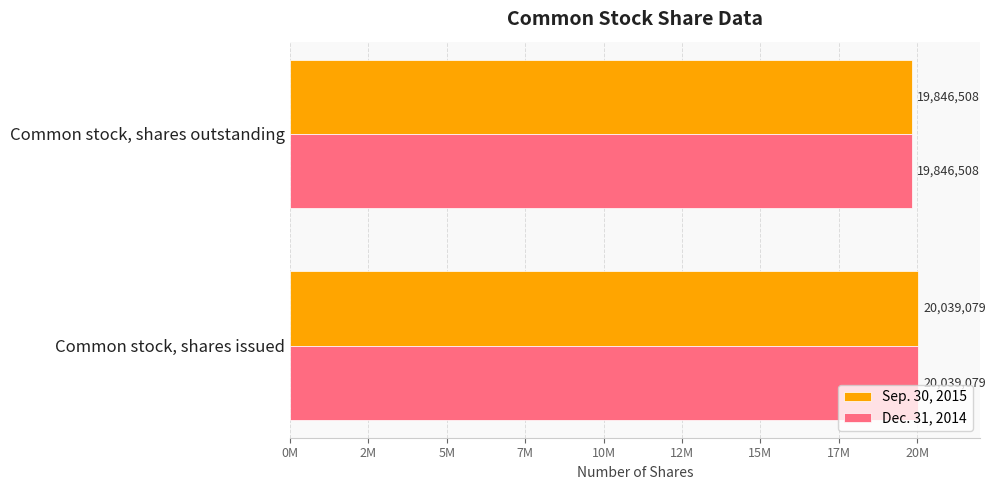

What are all the series names shown in the legend?

Sep. 30, 2015, Dec. 31, 2014